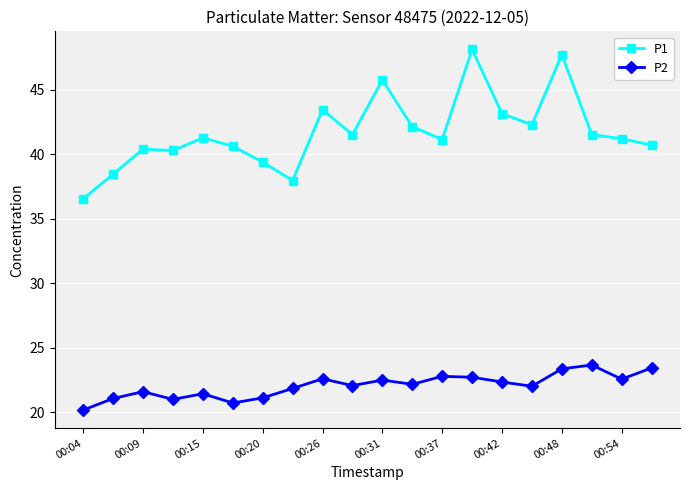

List the series in order of their overall mean, highest first.

P1, P2